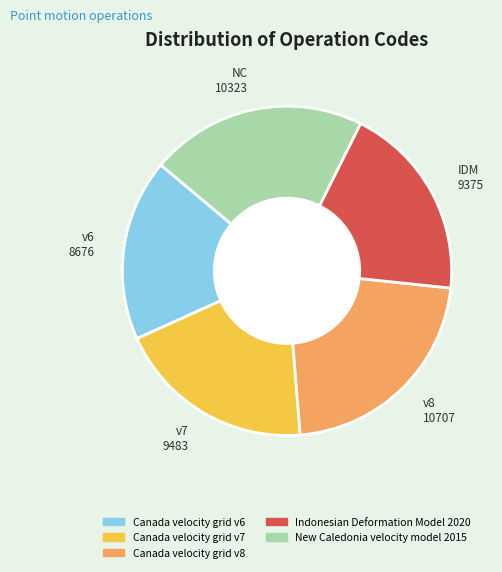

How many segments does this pie chart have?

5